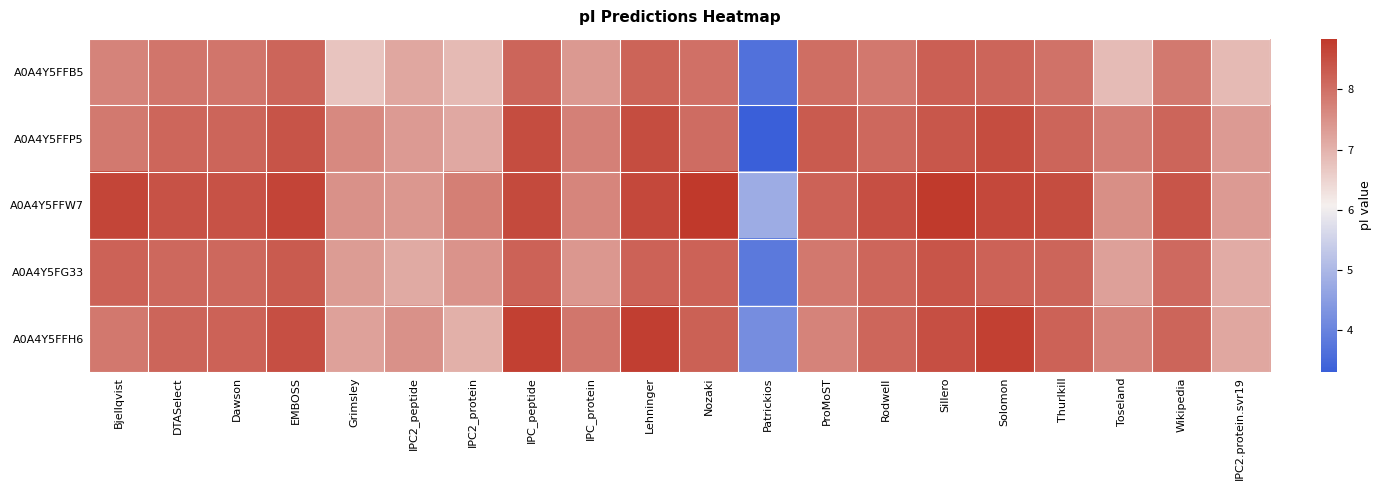

At how many categories does at least one series exceed 7?

19